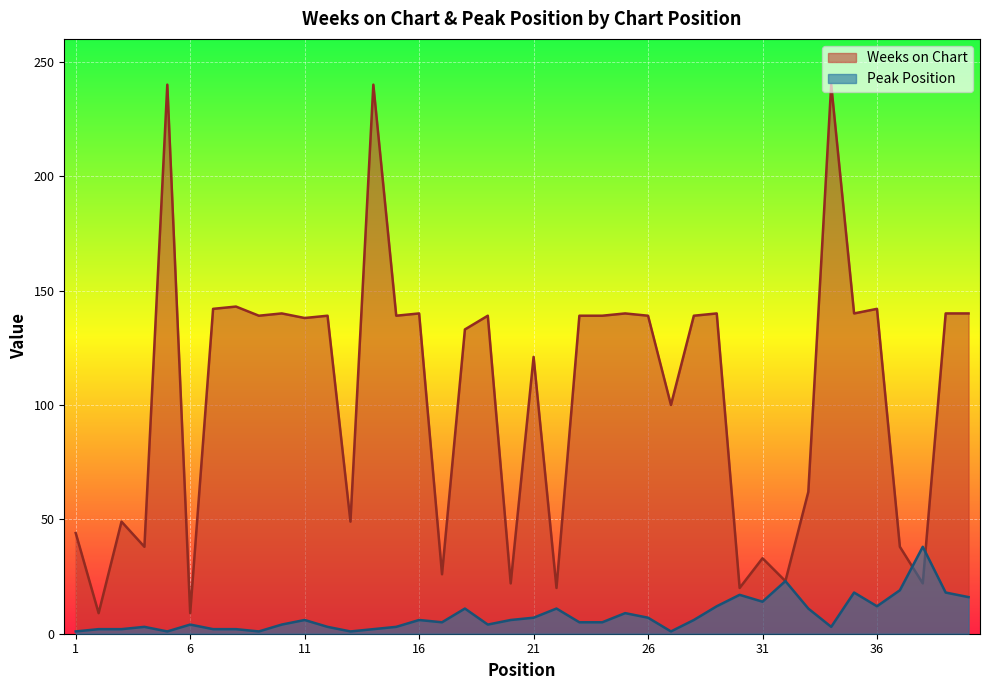

The Peak Position series shows 1 at 1. True or false?

True